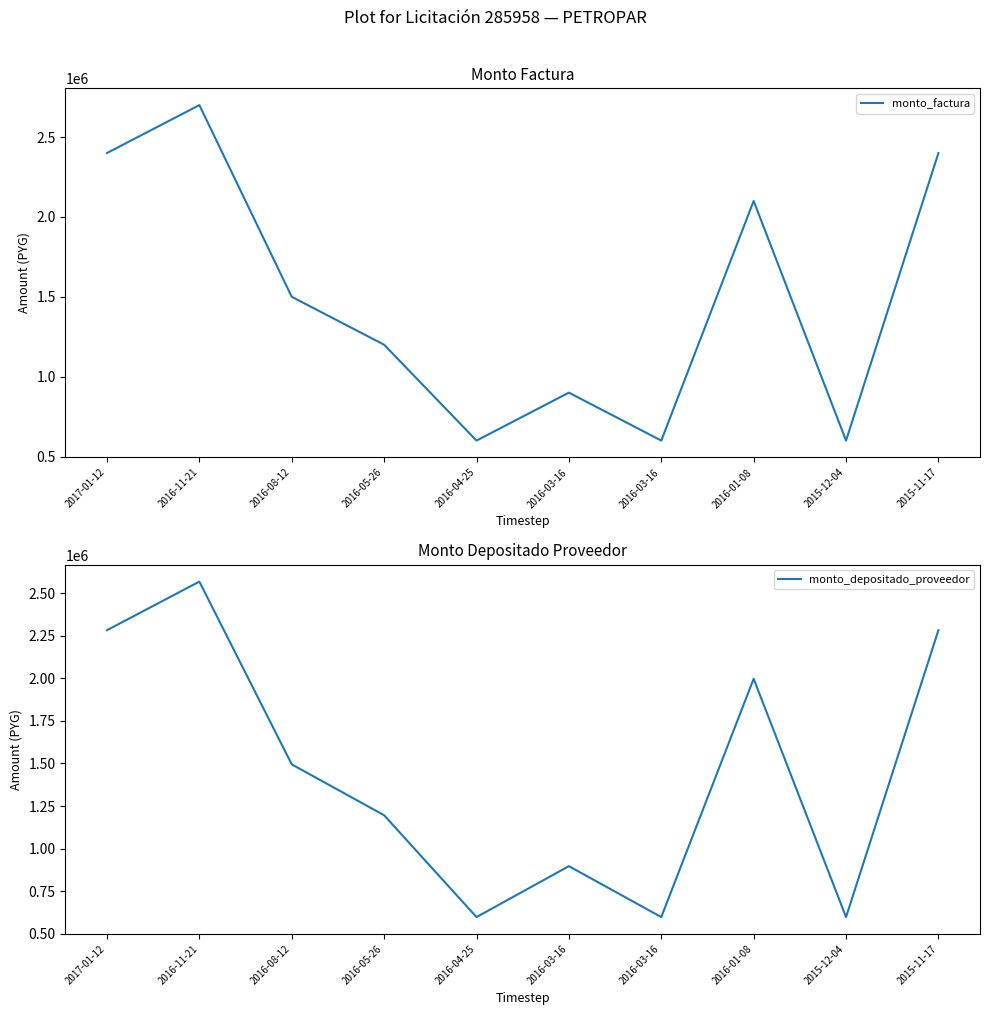

Between 2016-11-21 and 2016-03-16, which series saw the biggest shift?

monto_factura